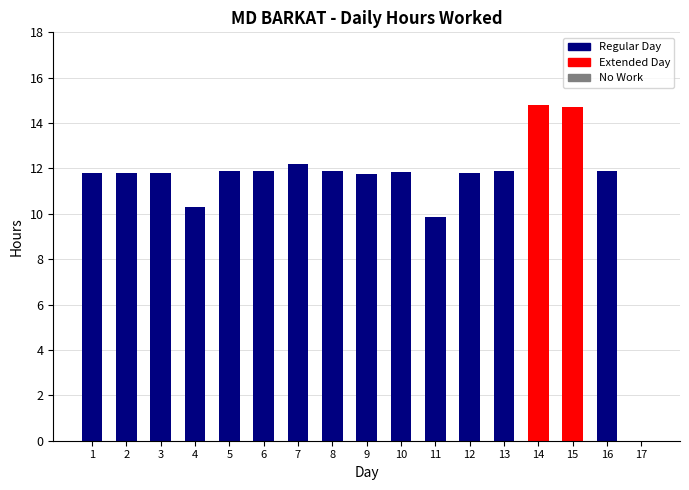

True or false: the data shows 5.2 at 1.

False